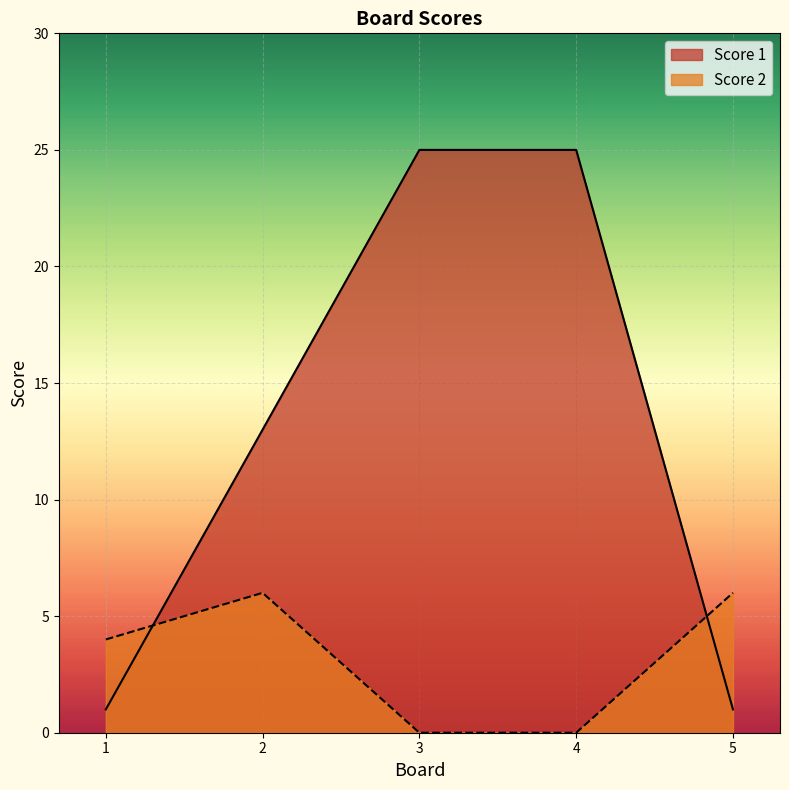

What is the difference between the highest and lowest values at 3?

25